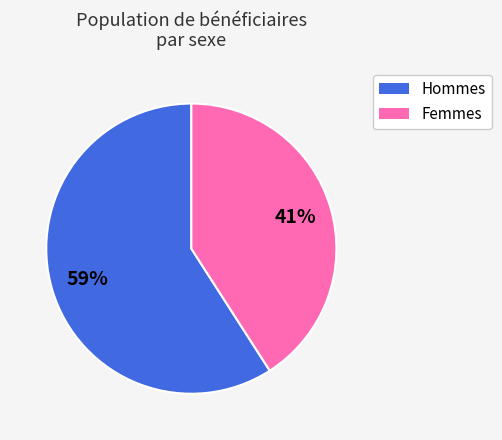

Is there any slice that represents more than half of the pie?

Yes